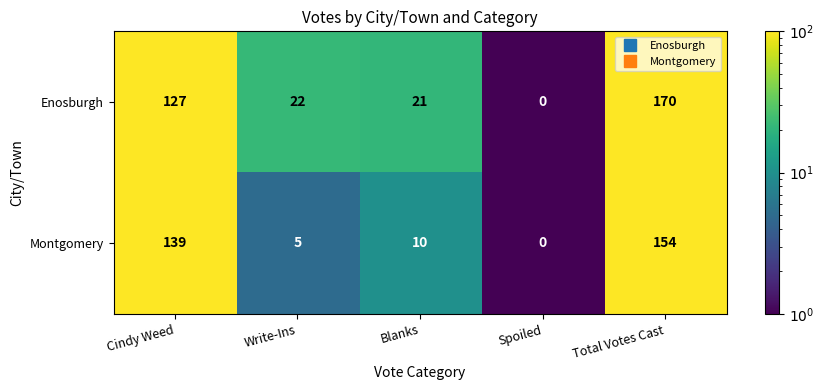

At which category does the chart reach its peak across all series?

Total Votes Cast